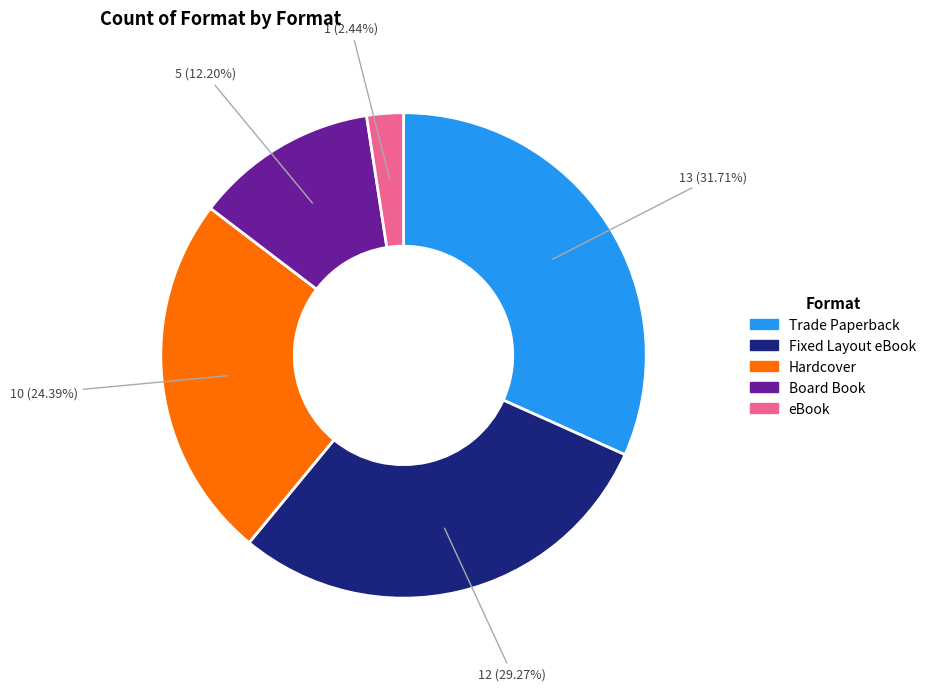

How many slices are in this pie chart?

5